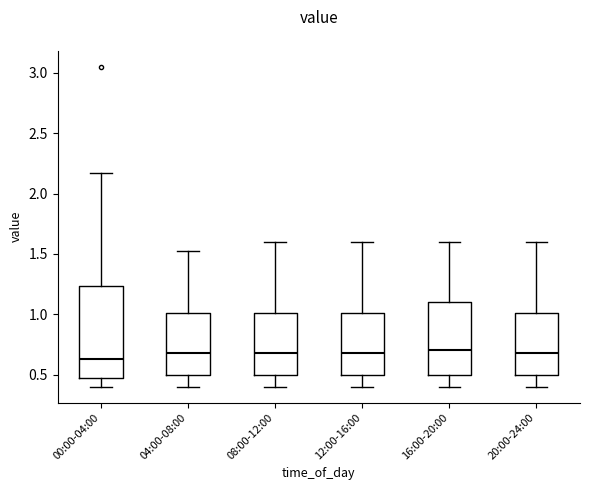

Which box's median line is the lowest?

00:00-04:00